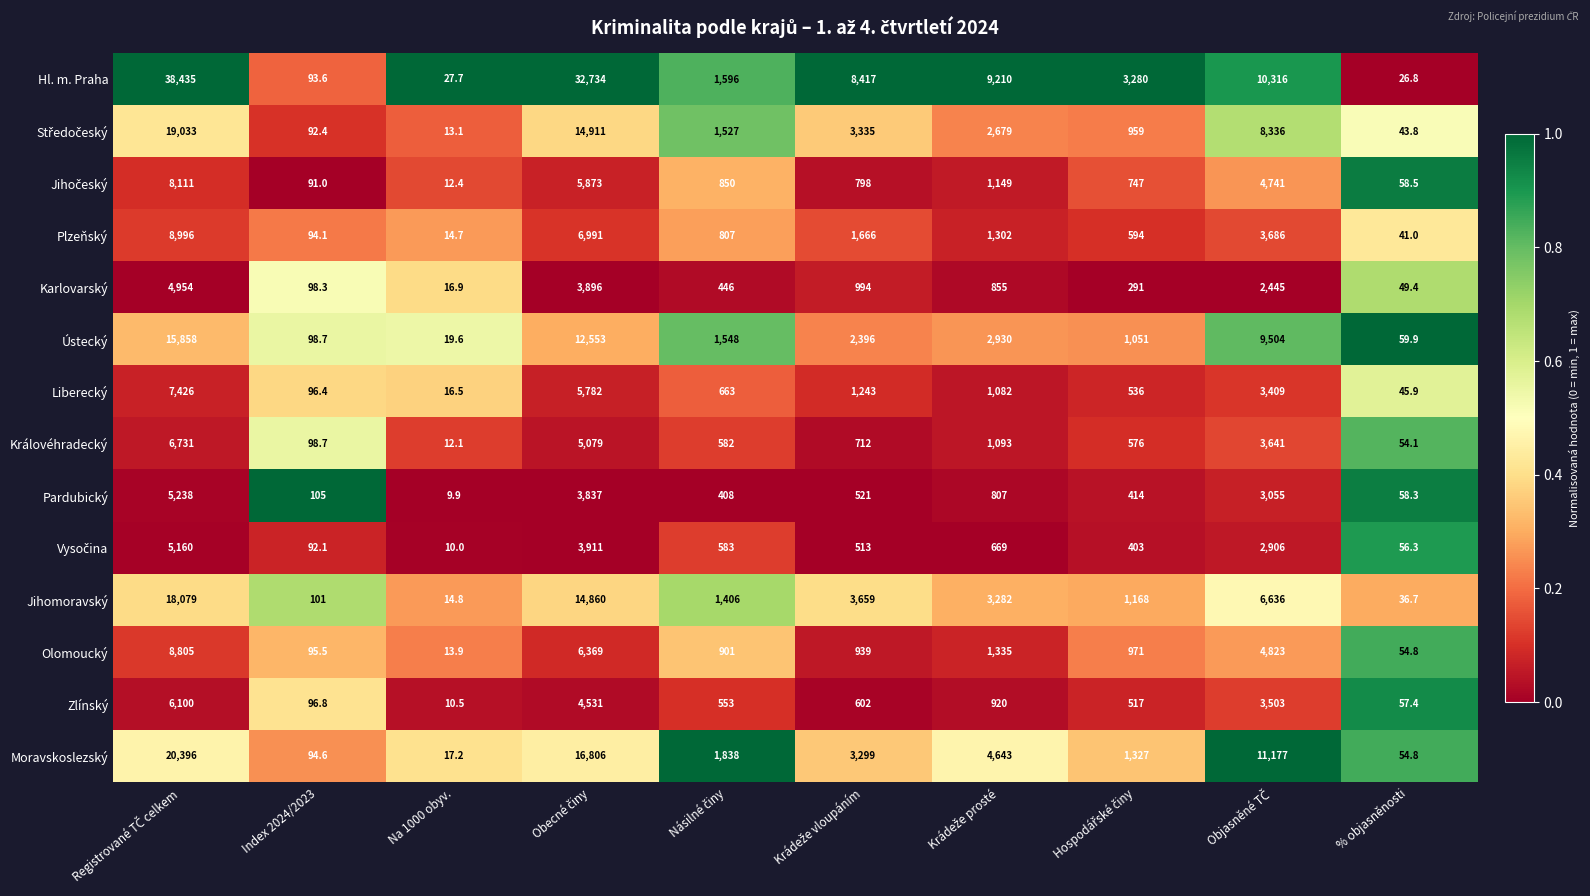

What is the highest value of the Liberecký series?

7426.0